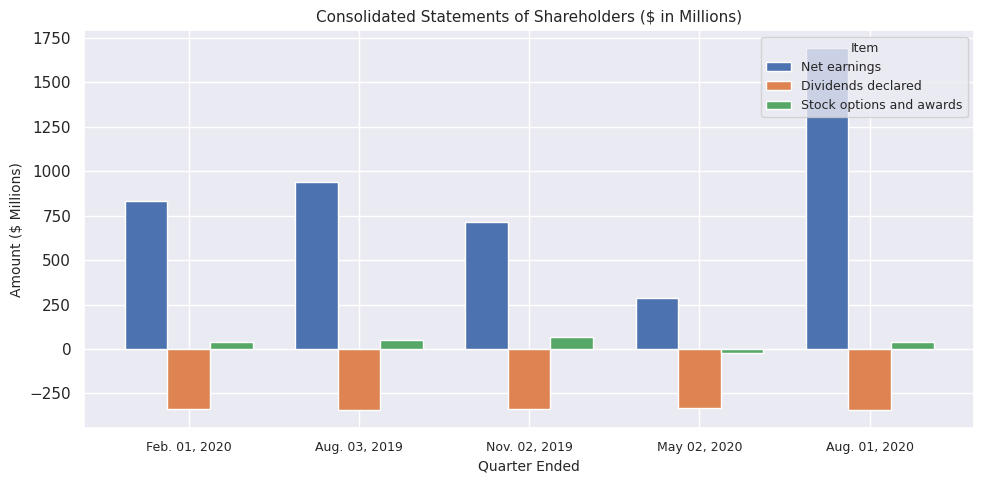

Which series changed the most between Aug. 03, 2019 and Nov. 02, 2019?

Net earnings